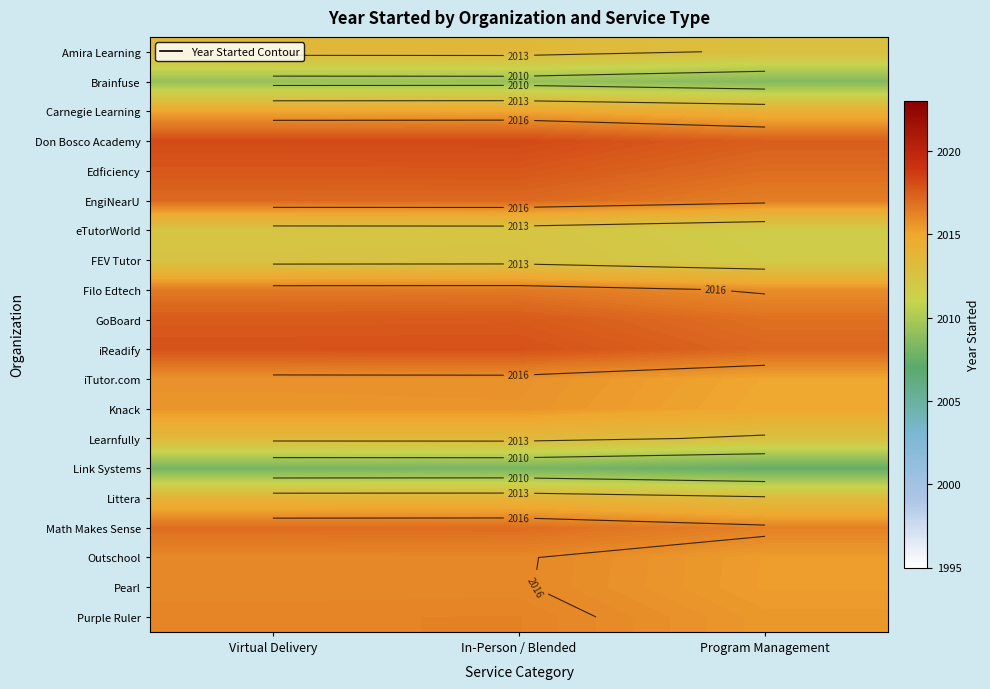

Is it true that Learnfully equals 3456.8 at Virtual Delivery?

False